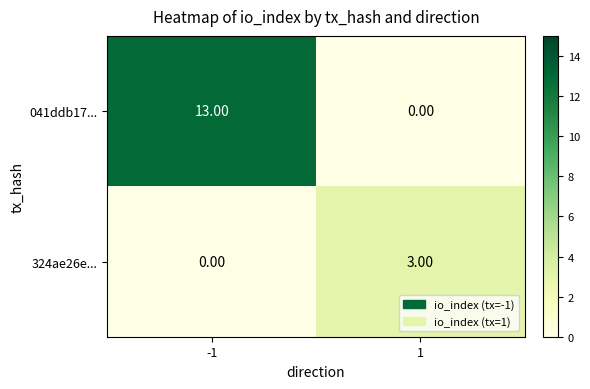

At how many categories does at least one series exceed 4?

1